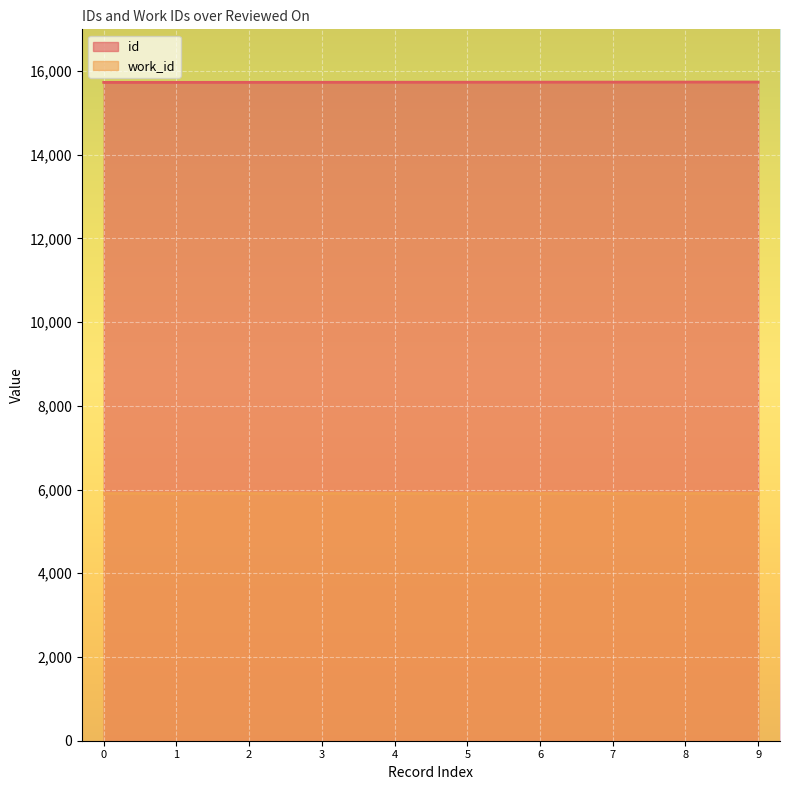

The value of work_id at 5 is 5925. True or false?

True